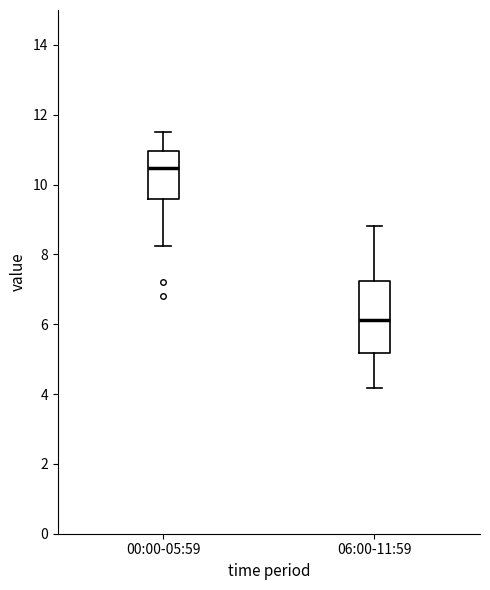

Which box's median line is the highest?

00:00-05:59